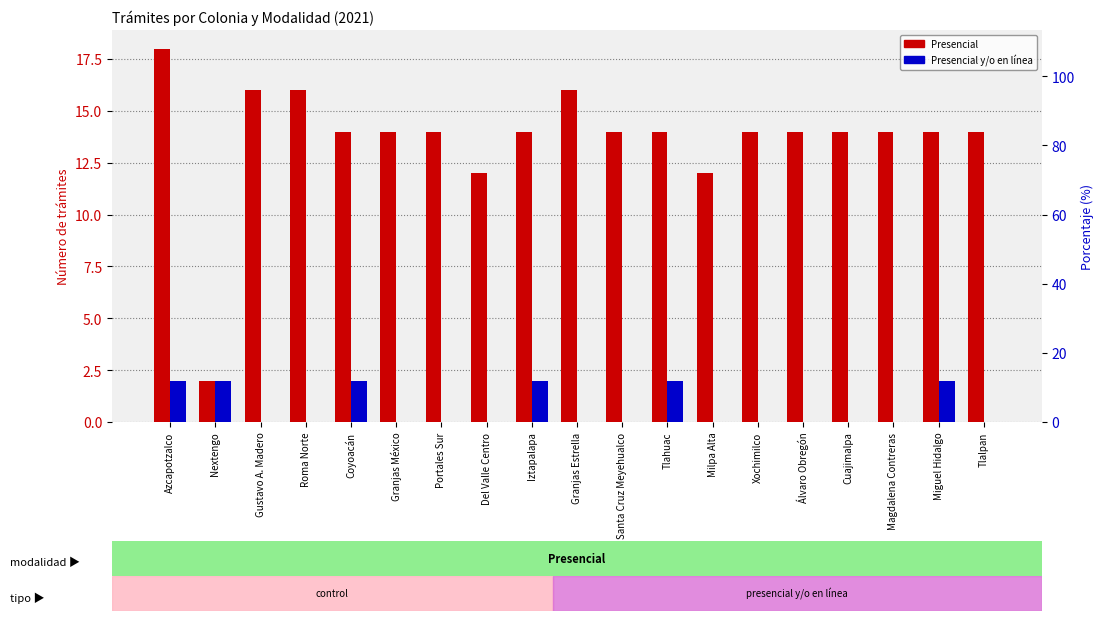

What is the highest value of the Presencial series?

18